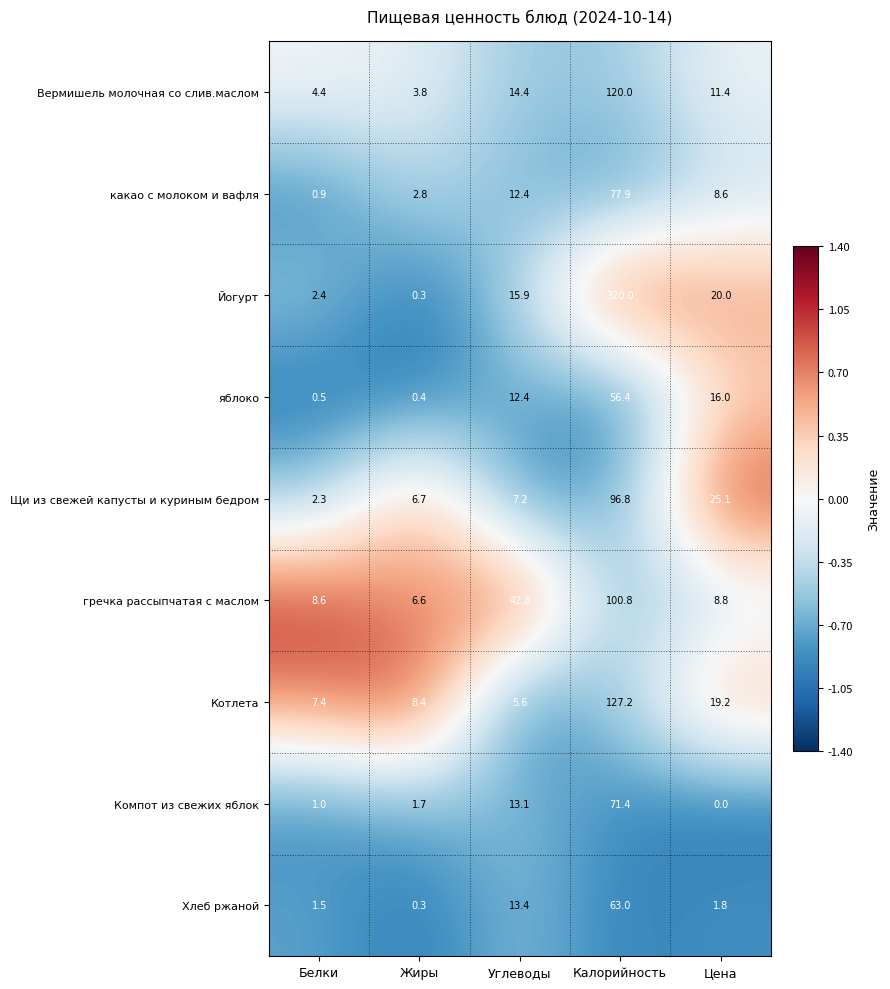

What is the average value of the Котлета series?

33.6